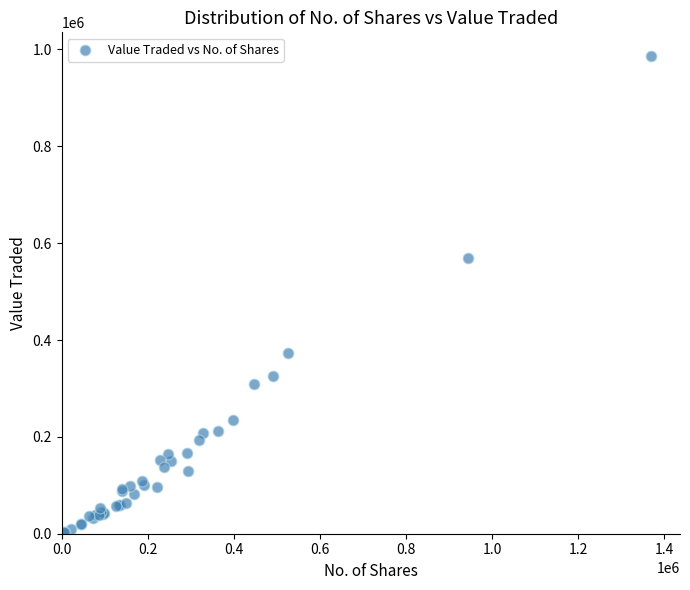

What Y value in the scatter plot is closest to 493499?

570352